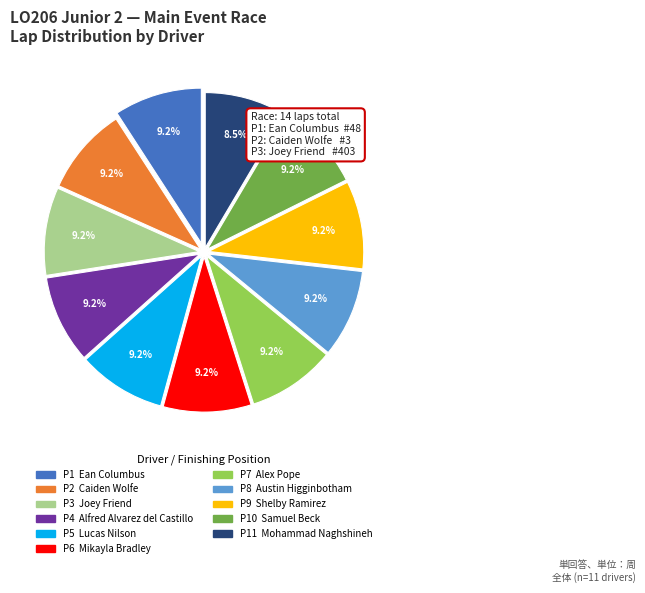

How many slices are in this pie chart?

11